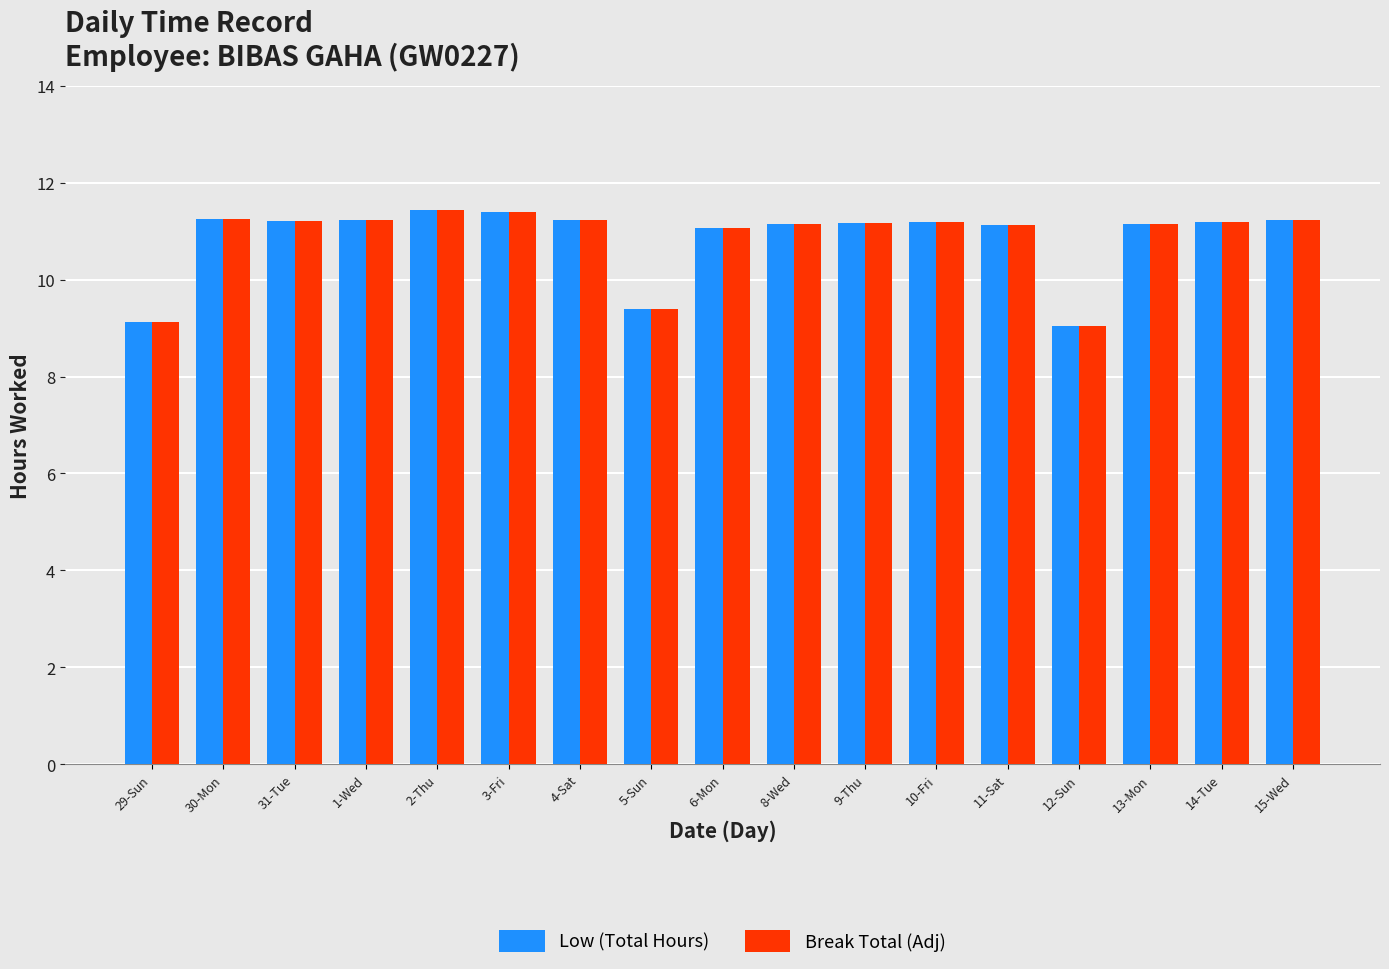

What is the maximum value for Low (Total Hours)?

11.4